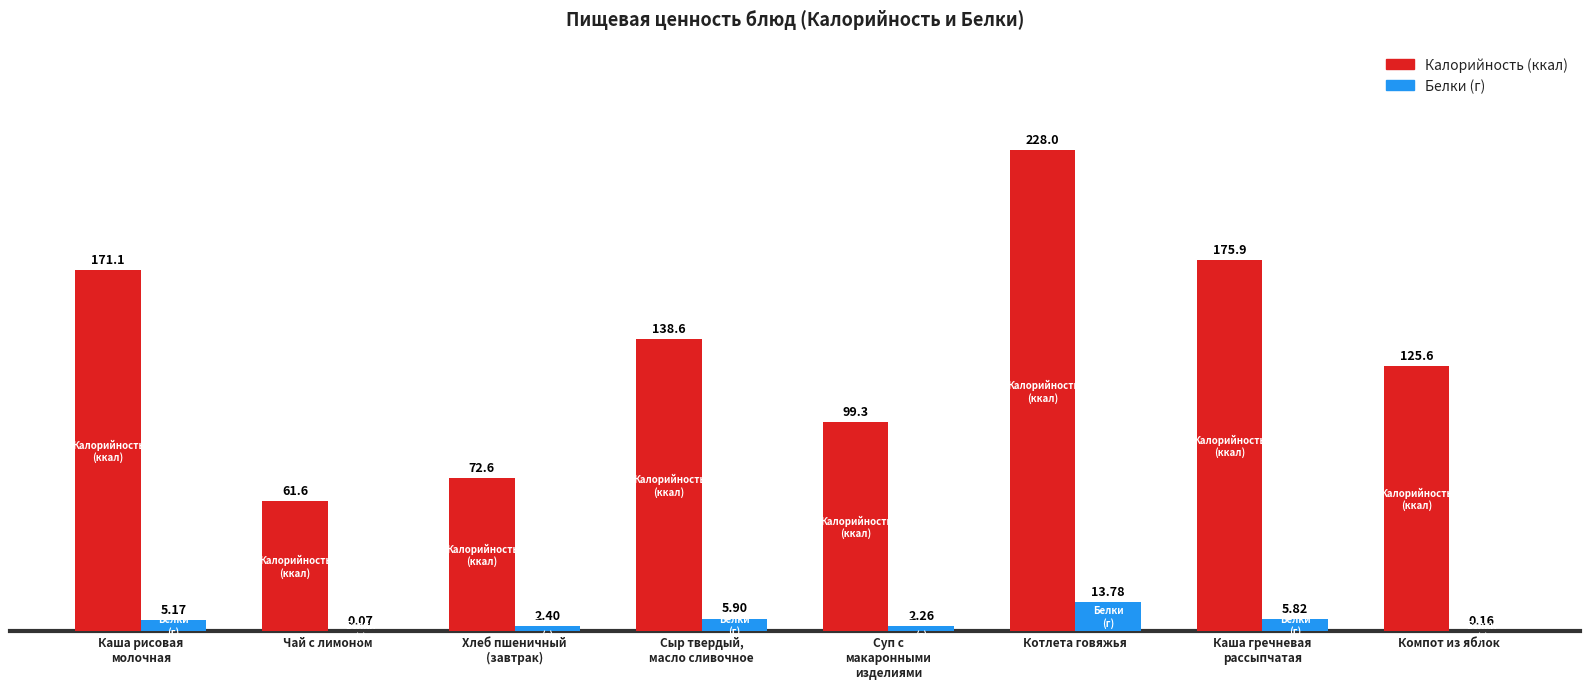

How many data points does each series have?

8